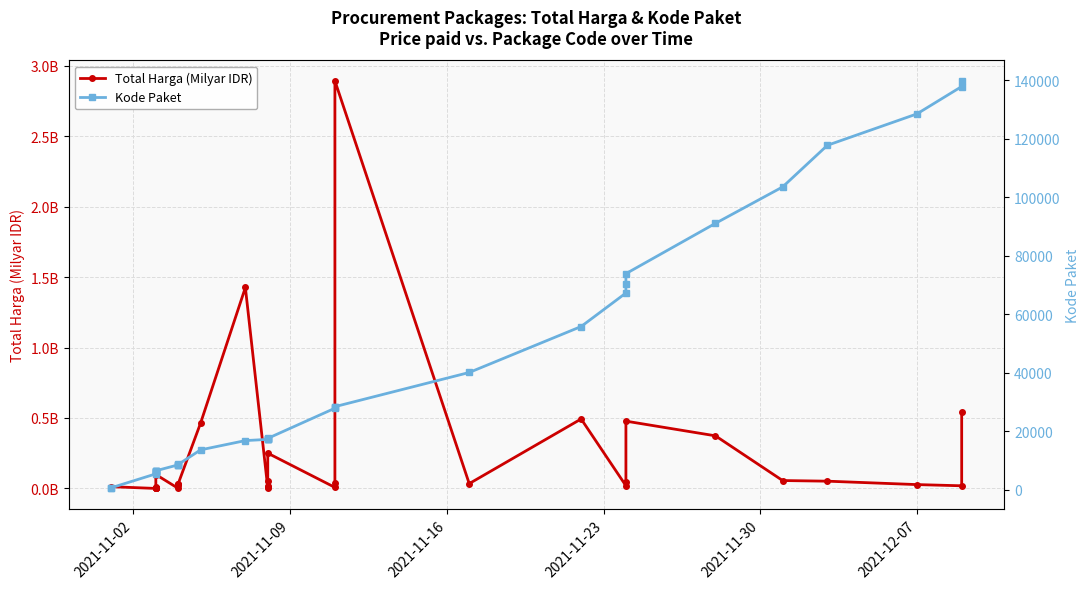

What are all the series names shown in the legend?

Total Harga (Milyar IDR), Kode Paket